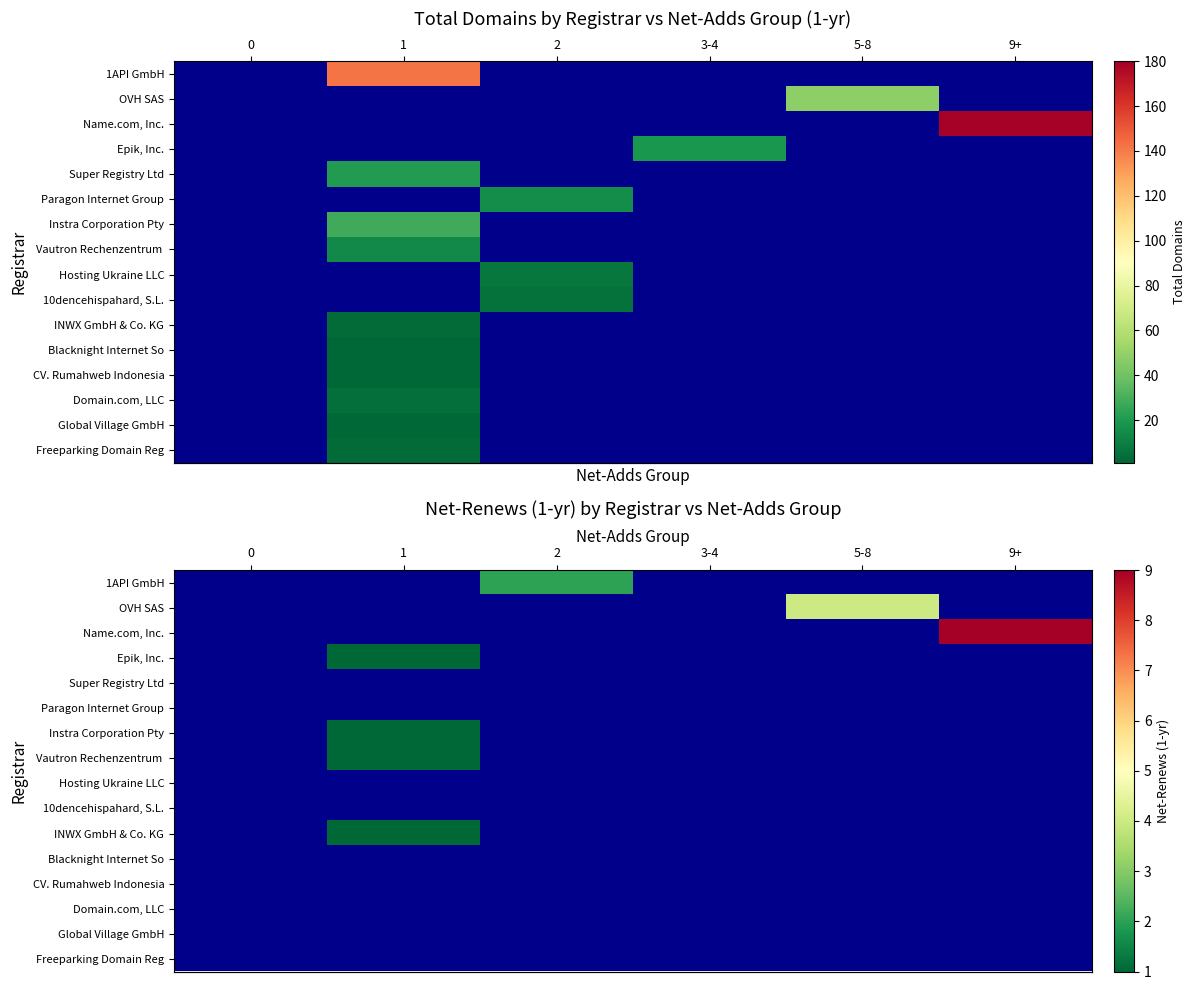

Which label corresponds to the largest value in the chart?

9+